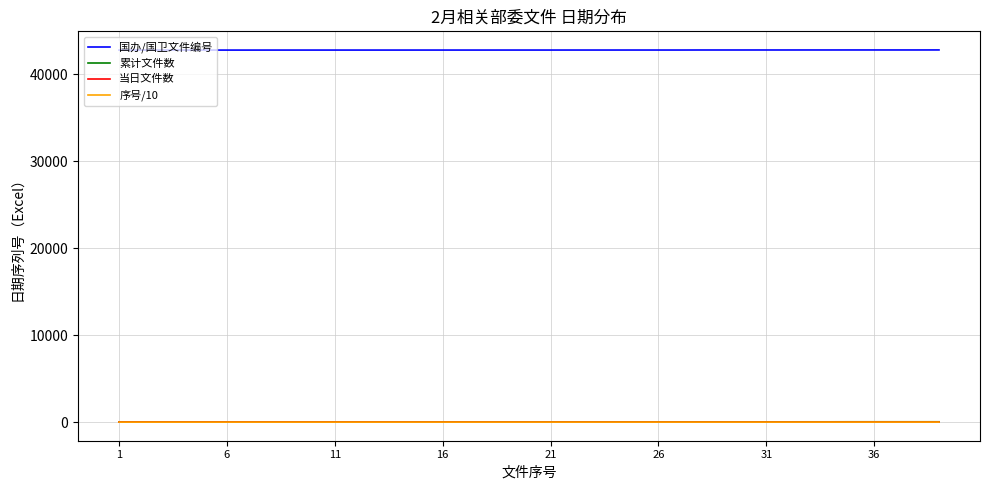

True or false: 累计文件数 and 国办/国卫文件编号 cross at least once.

False